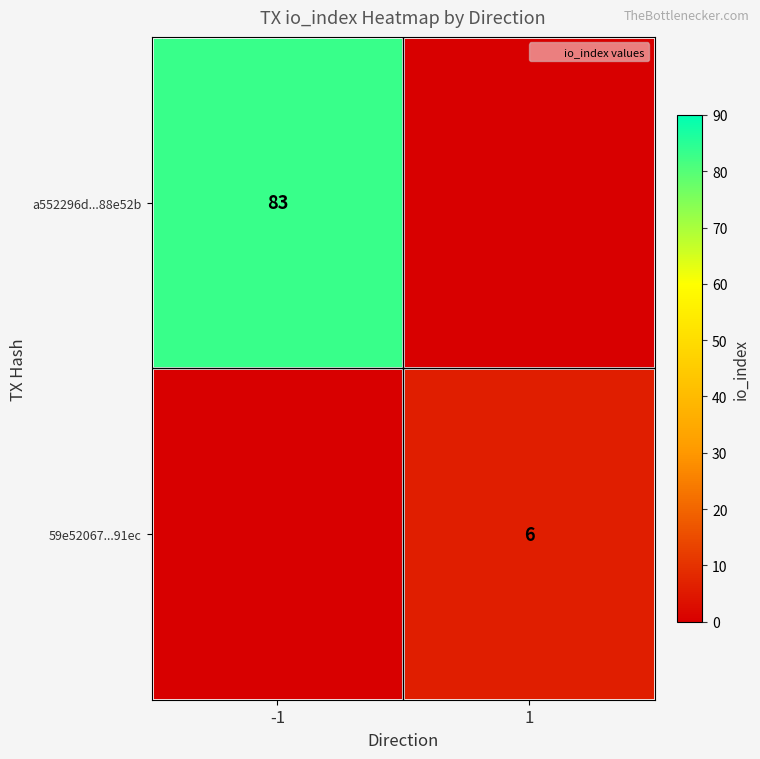

True or false: 59e52067...91ec has a value of 2 at 1.

False